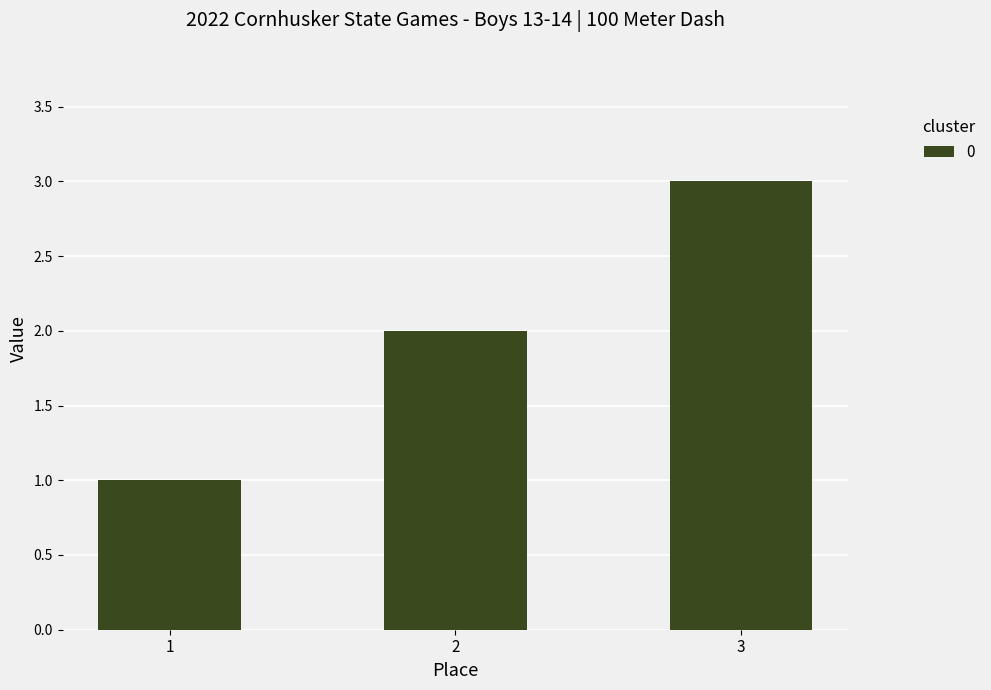

Where is the data nearest to the value 2?

2